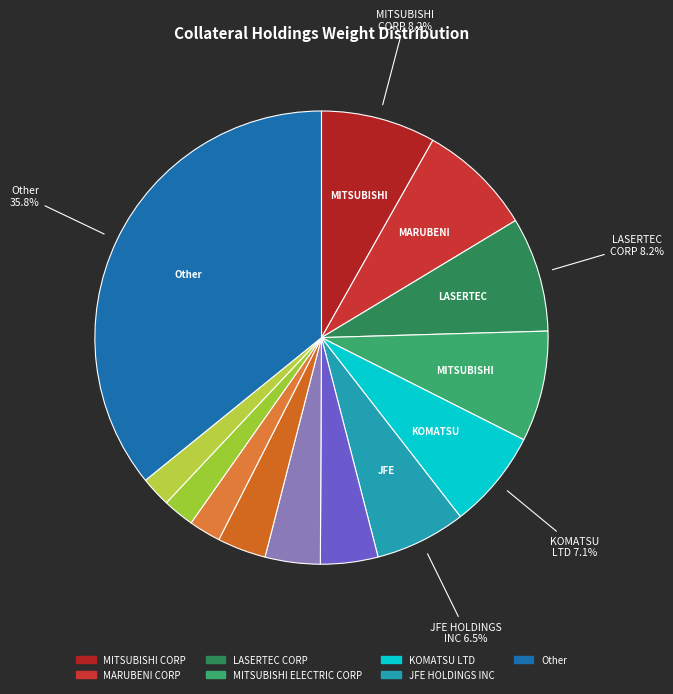

How many slices are in this pie chart?

13